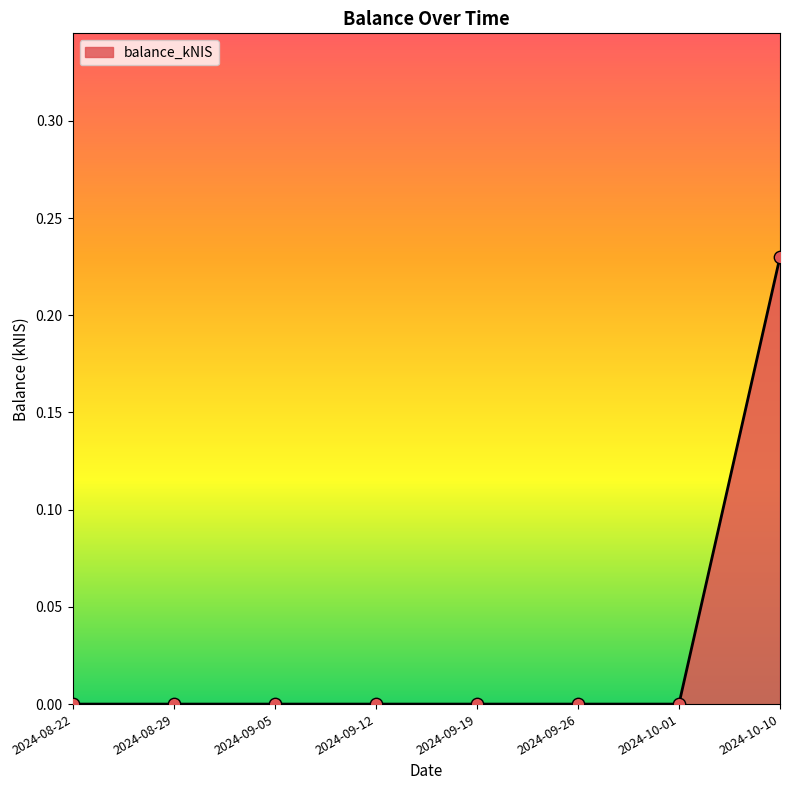

What is the change in value from 2024-08-29 to 2024-10-10?

+0.2